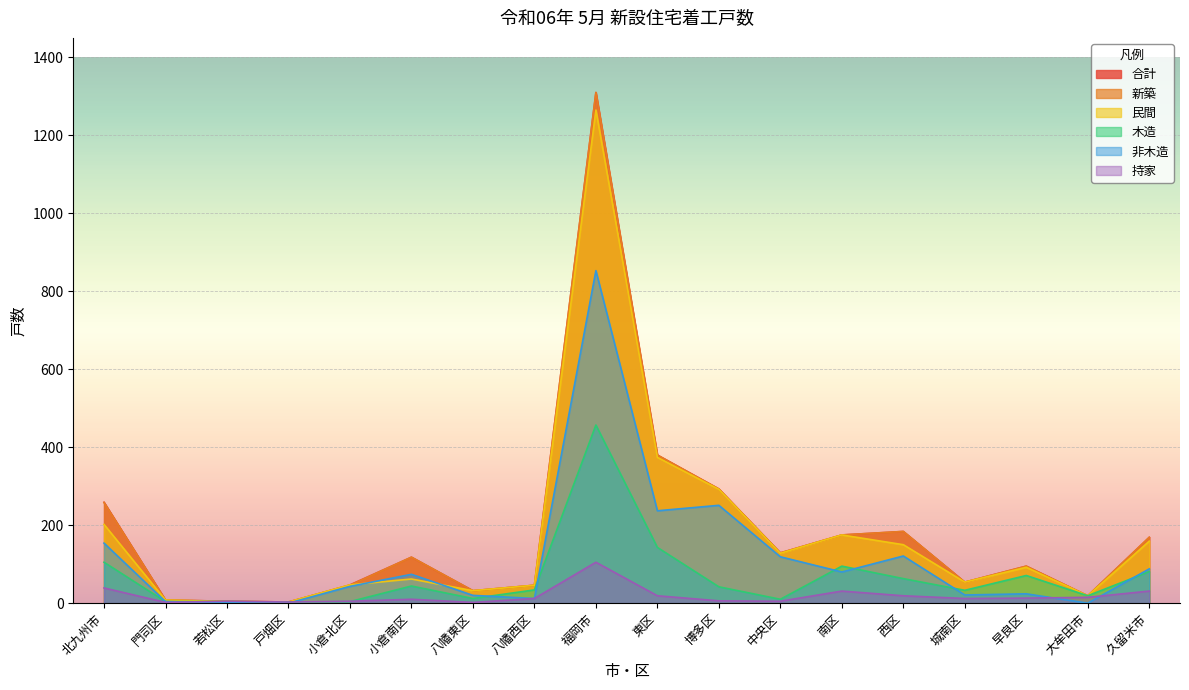

How many categories are shown in the chart?

18